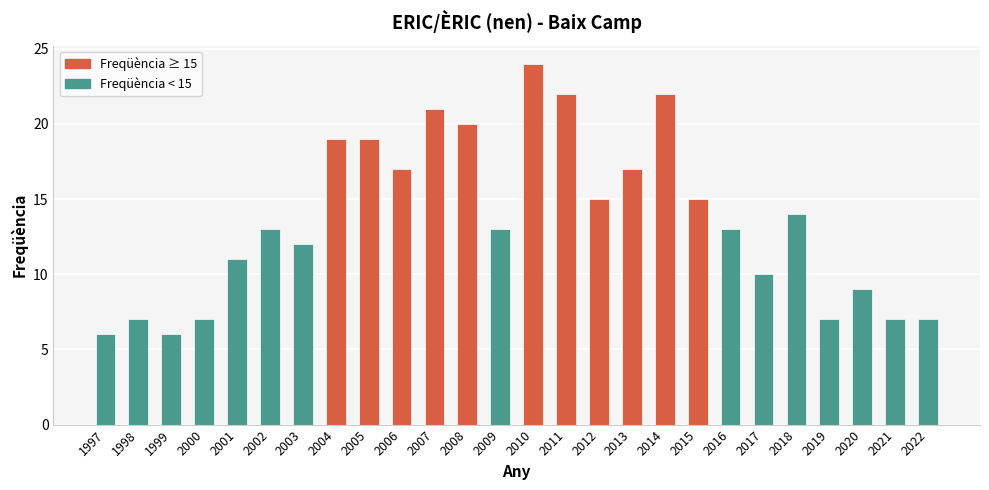

What is the value of the 11th bar from the left?

21